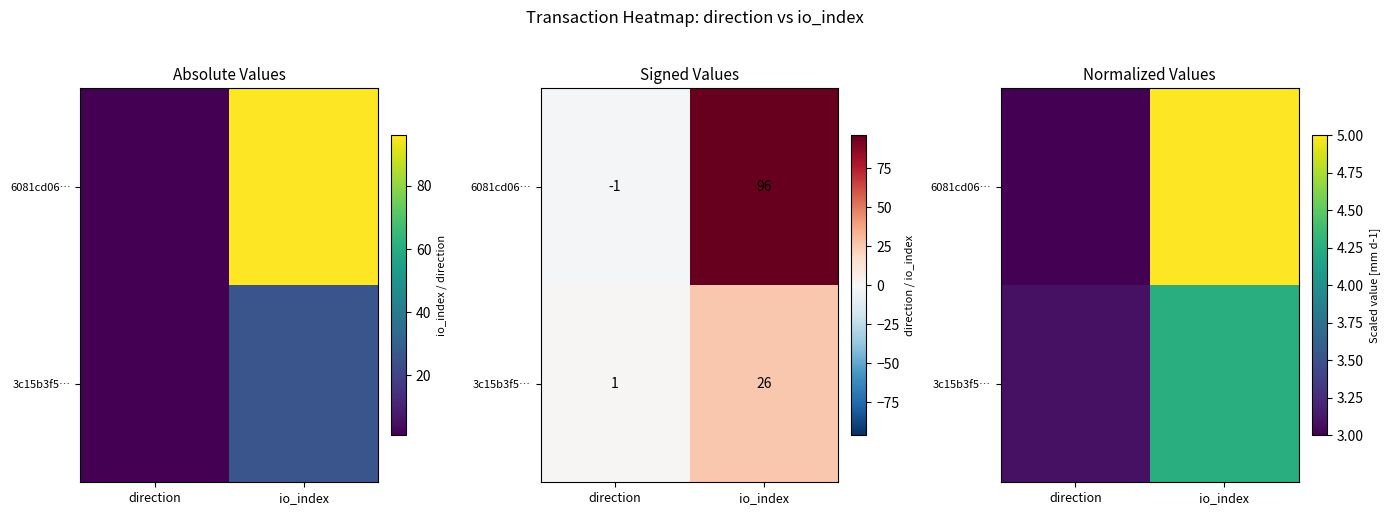

Rank the series by their average value, from highest to lowest.

6081cd06…, 3c15b3f5…